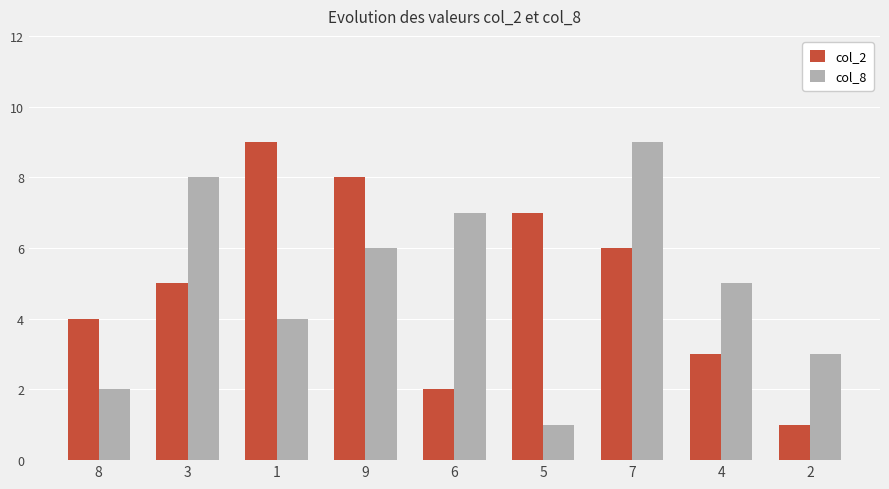

What position from the left is 8?

1